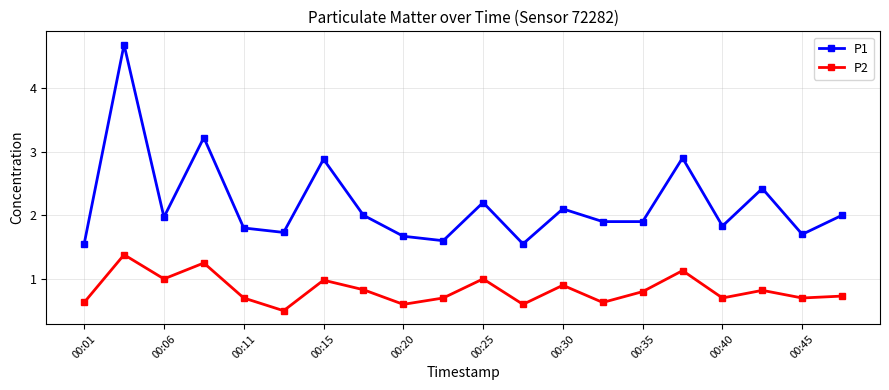

How many lines are shown in the chart?

2